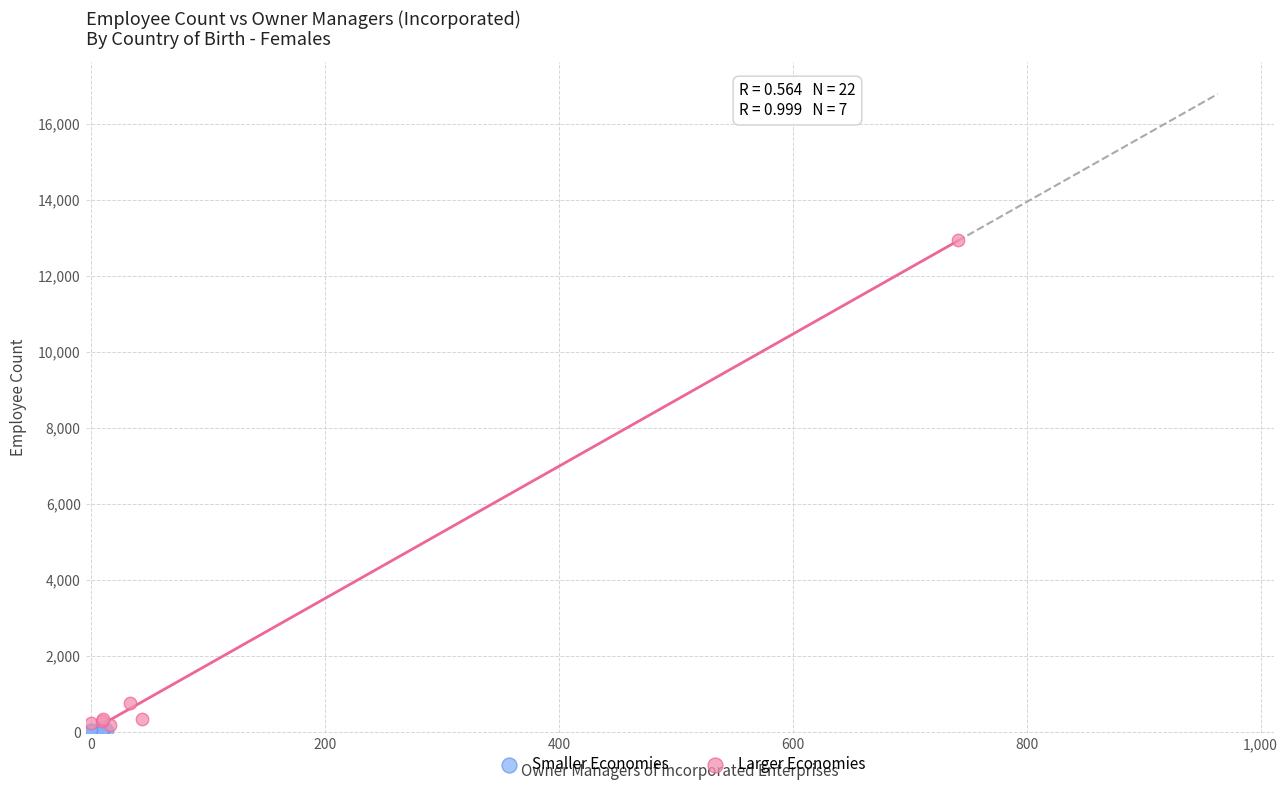

Which series has the widest spread of Y values?

Larger Economies